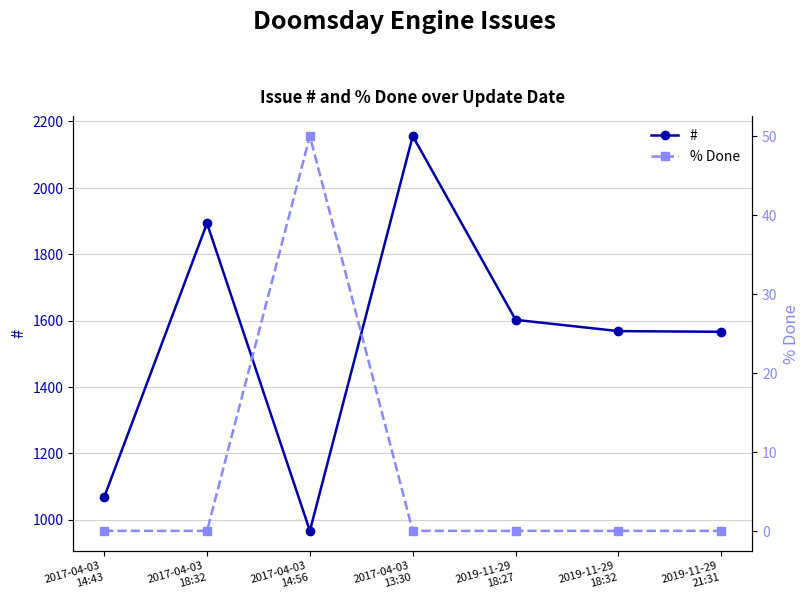

At how many categories does at least one series exceed 1927?

1